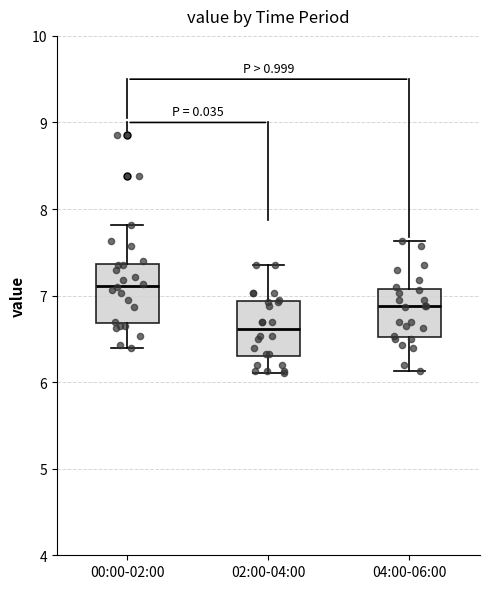

Reading left to right, read every box against the y-axis: the position of its median line, the range the box covers, and the ends of its whiskers. The values are not printed on the chart, so give them approximately, as read against the axis.

00:00-02:00: median 7.1, box 6.7 to 7.4, whiskers 6.4 to 7.8
02:00-04:00: median 6.6, box 6.3 to 6.9, whiskers 6.1 to 7.4
04:00-06:00: median 6.9, box 6.5 to 7.1, whiskers 6.1 to 7.6